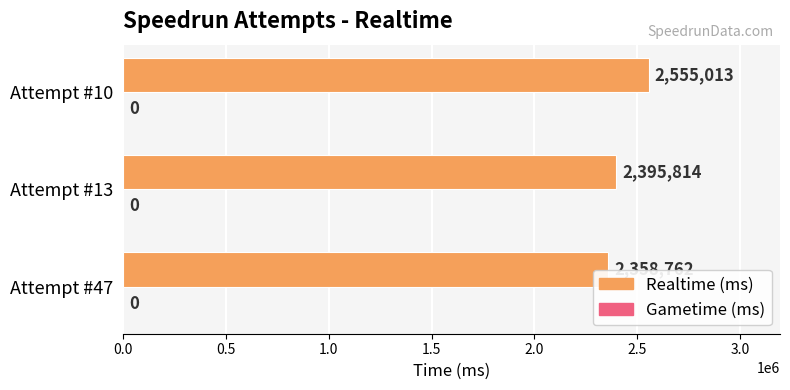

What is the change in value from Attempt #47 to Attempt #13?

+37052